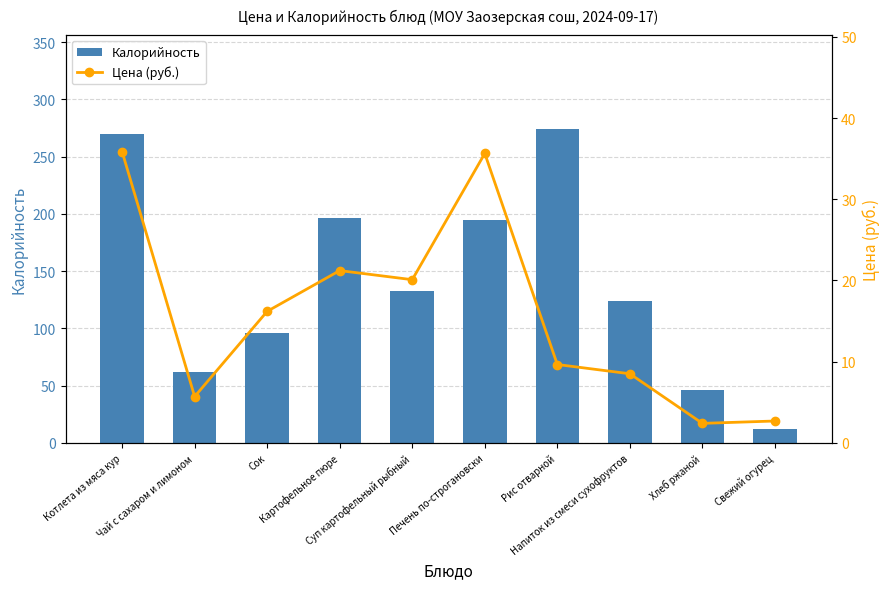

Which series has the largest range (max minus min)?

Калорийность